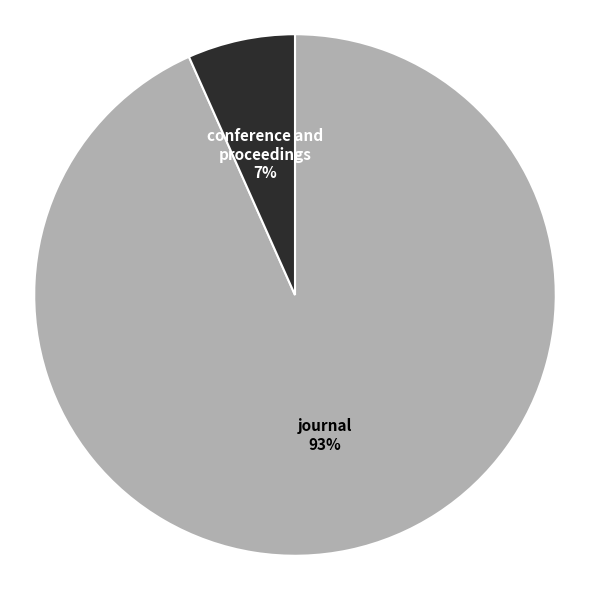

Which category accounts for the majority?

journal